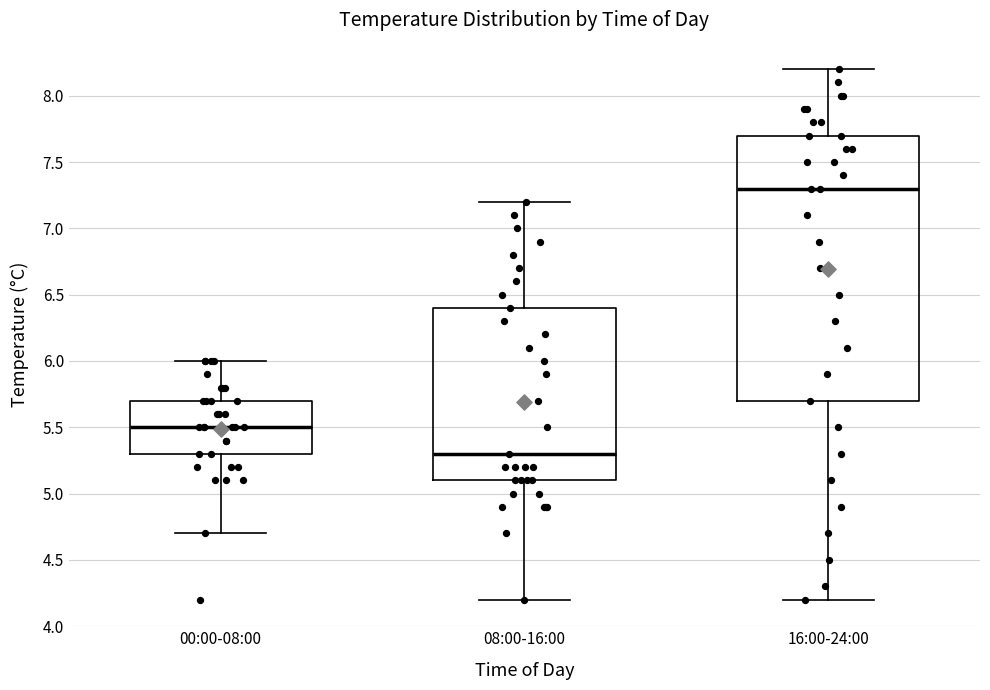

Comparing the boxes themselves (not the whiskers), which one is the tallest?

16:00-24:00